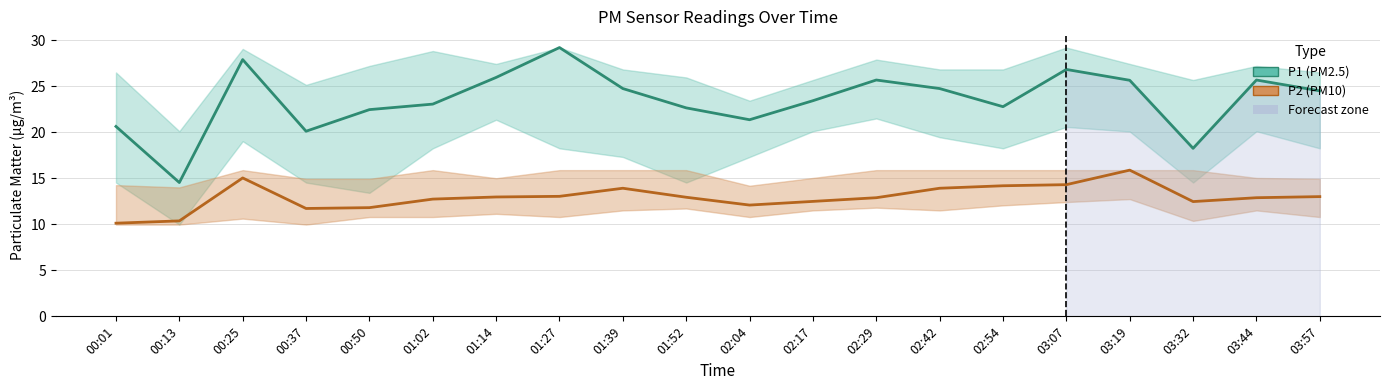

Does the chart display data point markers on the line(s)?

No